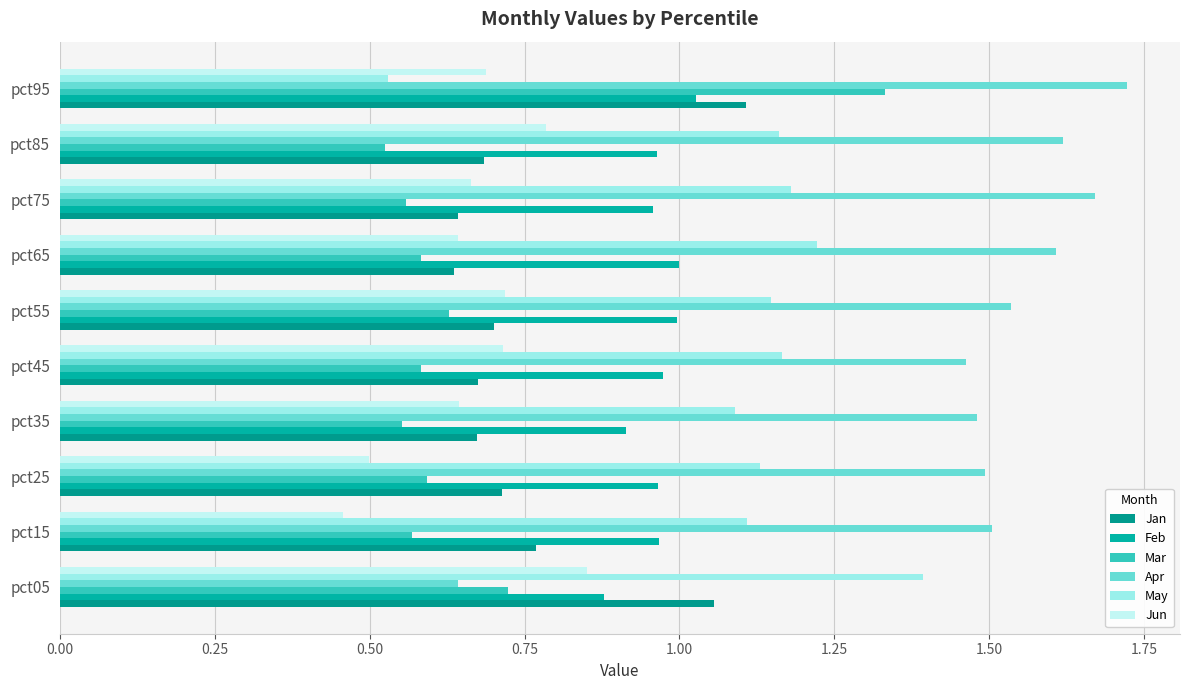

Reading left to right, transcribe all the data shown in this chart.

Jan: 1.1	0.8	0.7	0.7	0.7	0.7	0.6	0.6	0.7	1.1
Feb: 0.9	1.0	1.0	0.9	1.0	1.0	1.0	1.0	1.0	1.0
Mar: 0.7	0.6	0.6	0.6	0.6	0.6	0.6	0.6	0.5	1.3
Apr: 0.6	1.5	1.5	1.5	1.5	1.5	1.6	1.7	1.6	1.7
May: 1.4	1.1	1.1	1.1	1.2	1.1	1.2	1.2	1.2	0.5
Jun: 0.9	0.5	0.5	0.6	0.7	0.7	0.6	0.7	0.8	0.7